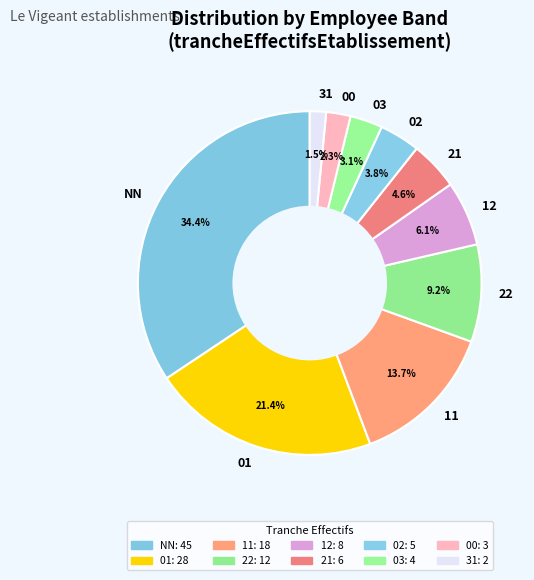

What percentage is the NN slice, to the nearest percent?

34%